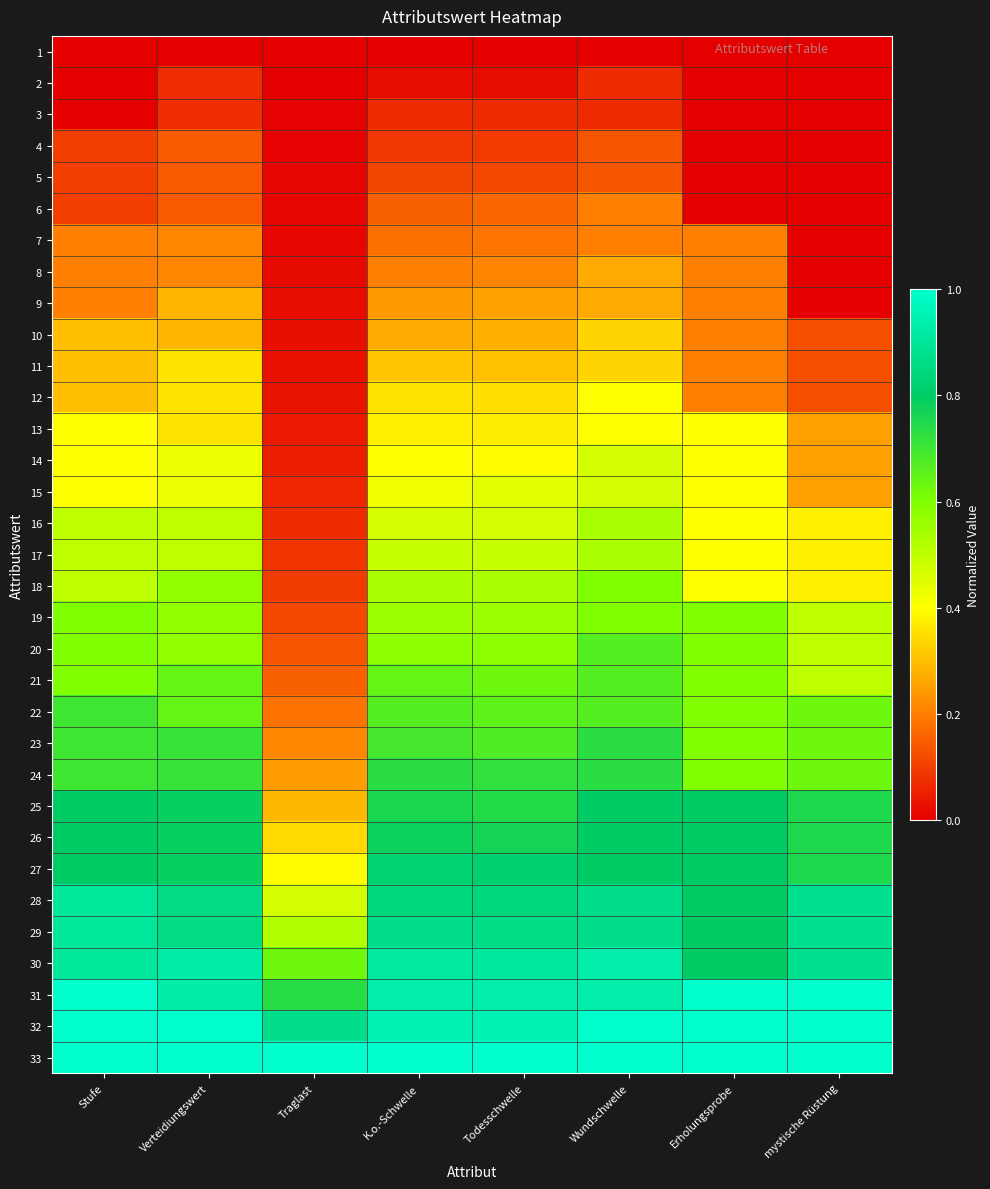

Which has a higher value, mystische Rüstung or Stufe?

mystische Rüstung